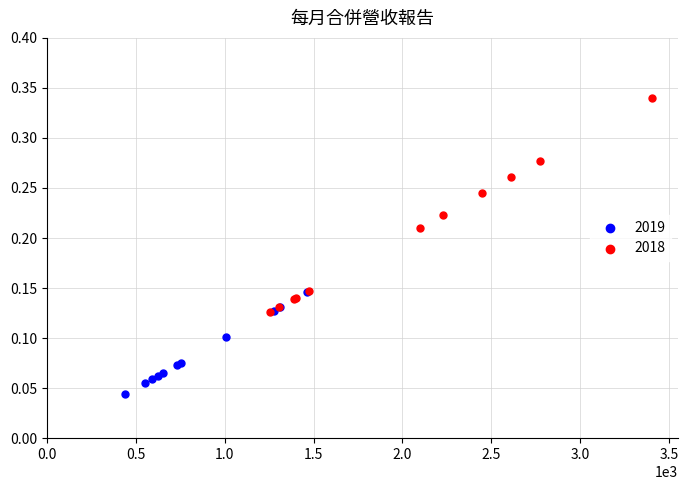

Which series contains the lowest Y value?

2019